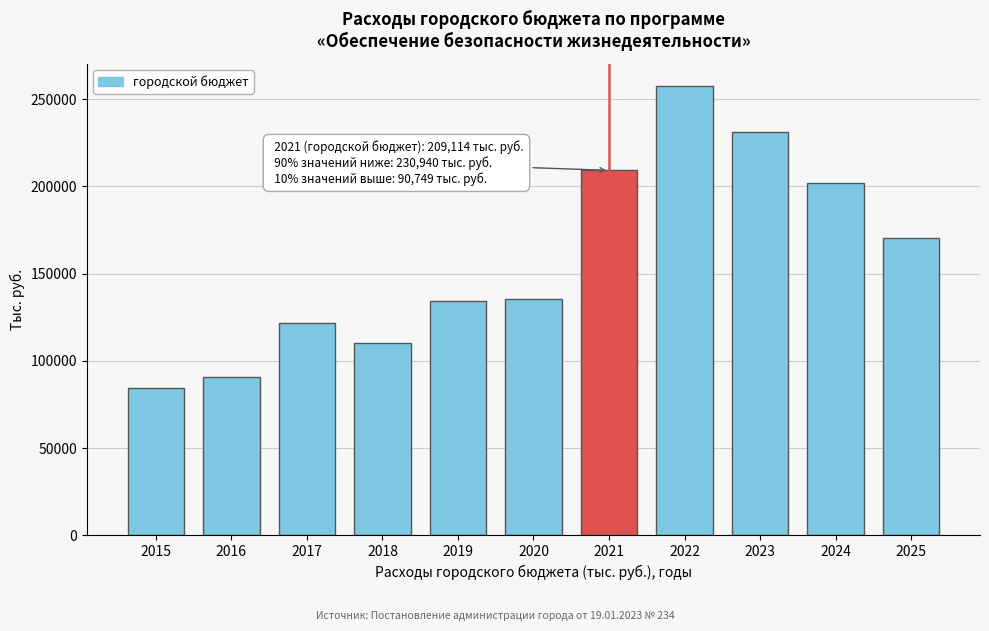

What is the change in value from 2015 to 2019?

+49735.2